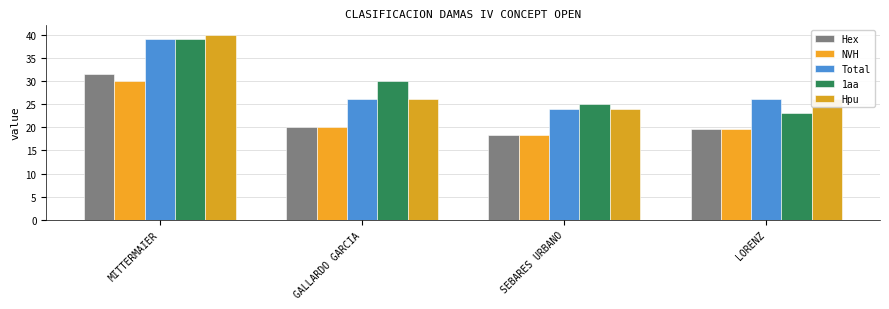

What is the greatest value displayed?

40.0